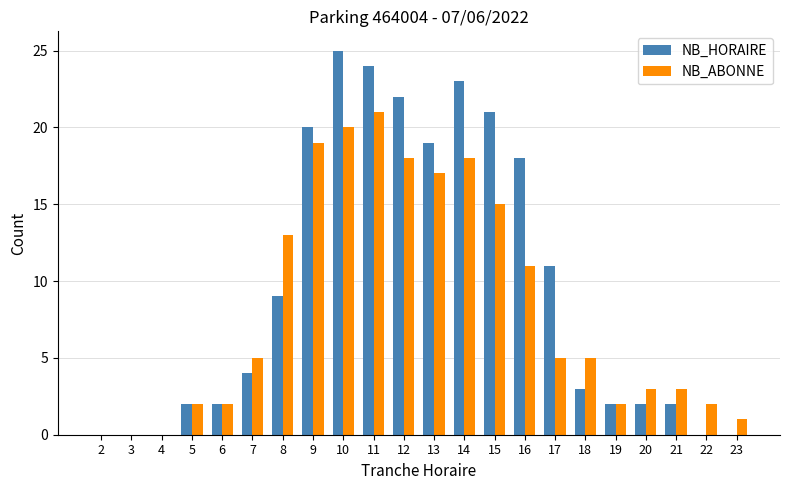

What is the maximum value shown in the chart?

25